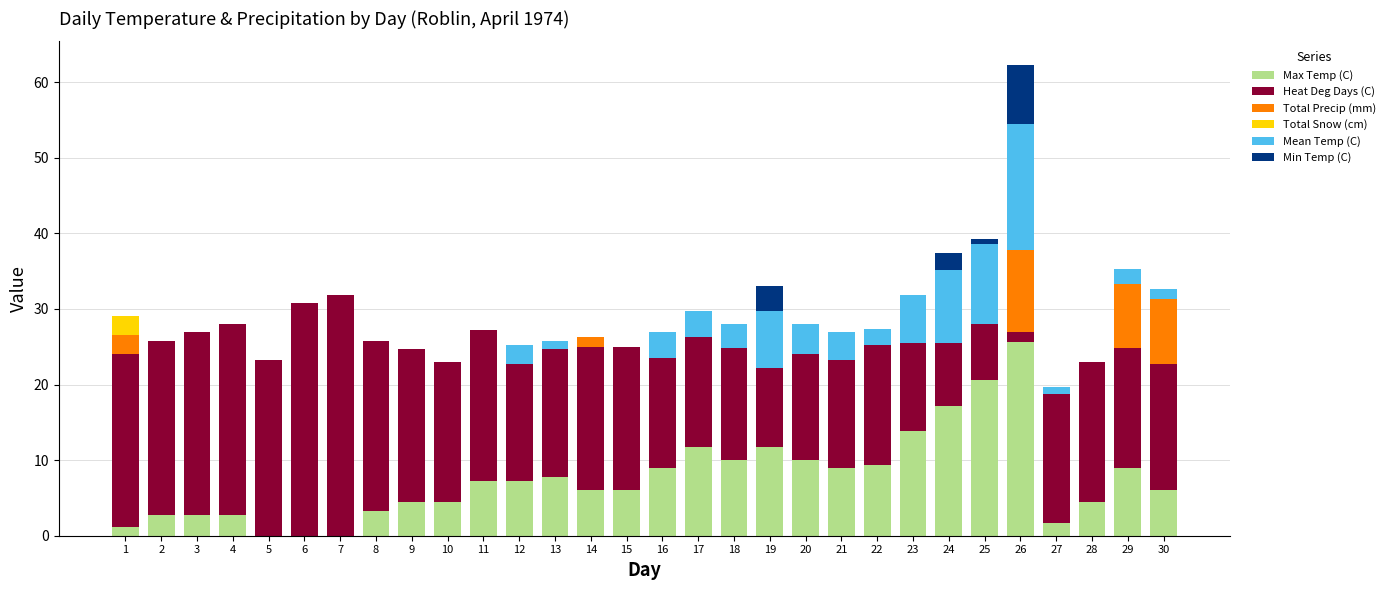

True or false: Max Temp (C) has a value of 25.6 at 26.

True